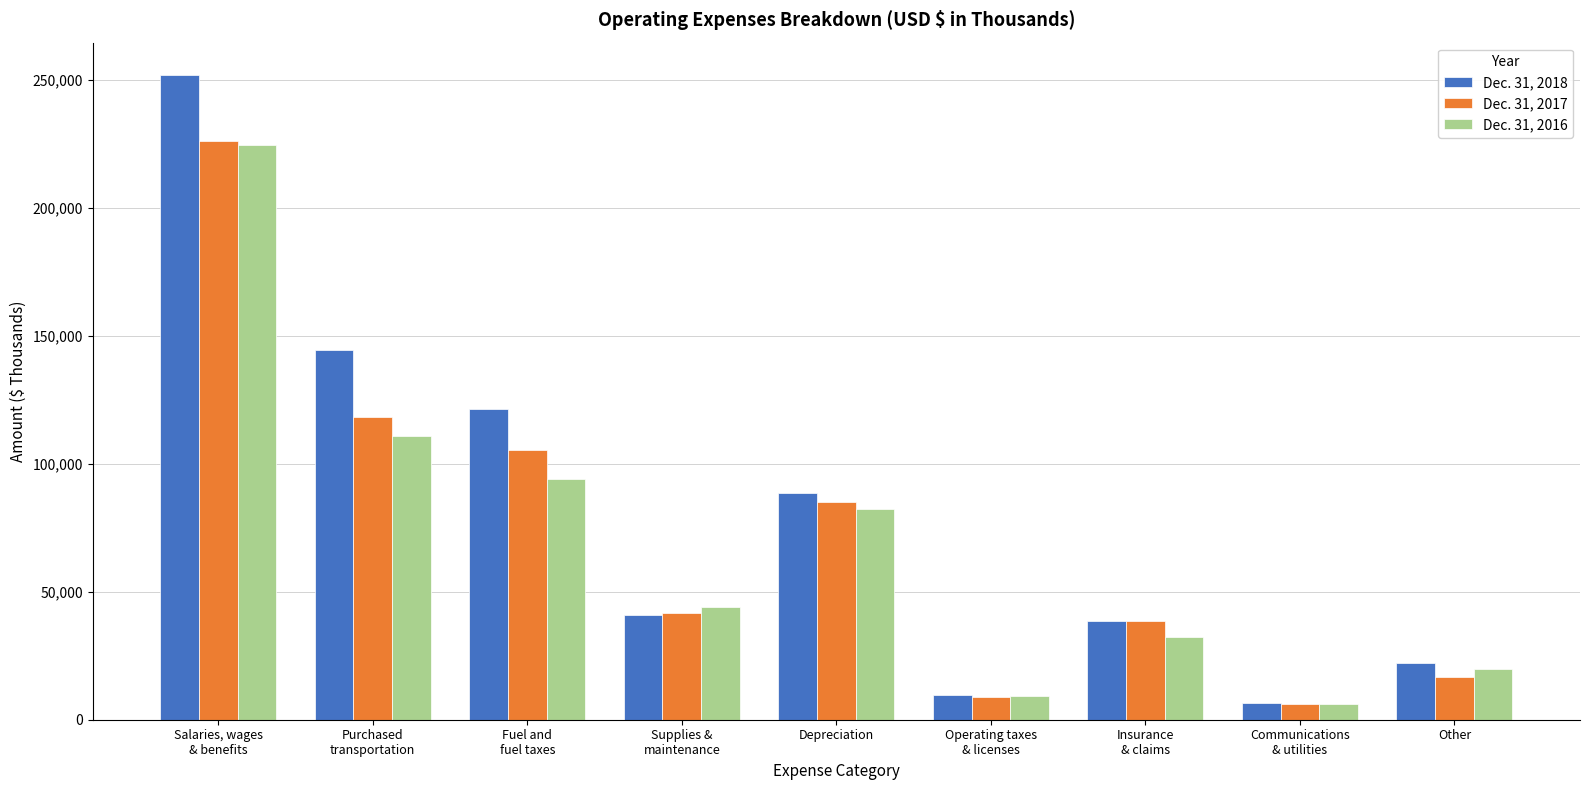

Which category has the highest value across all series?

Salaries, wages
& benefits